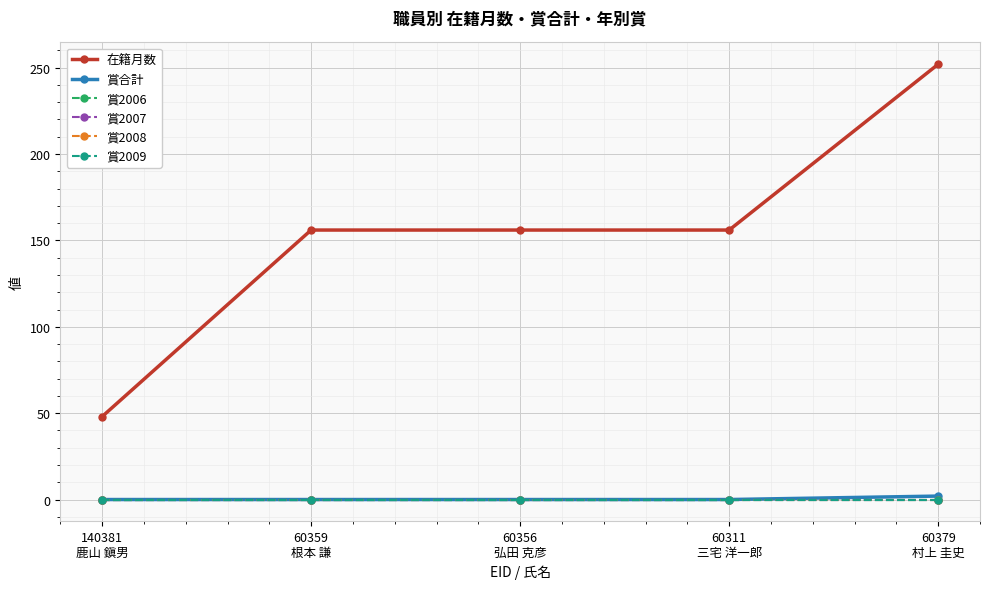

Reading right to left, transcribe all the data shown in this chart.

在籍月数: 252	156	156	156	48
賞合計: 2	0	0	0	0
賞2006: 0	0	0	0	0
賞2007: 0	0	0	0	0
賞2008: 0	0	0	0	0
賞2009: 0	0	0	0	0